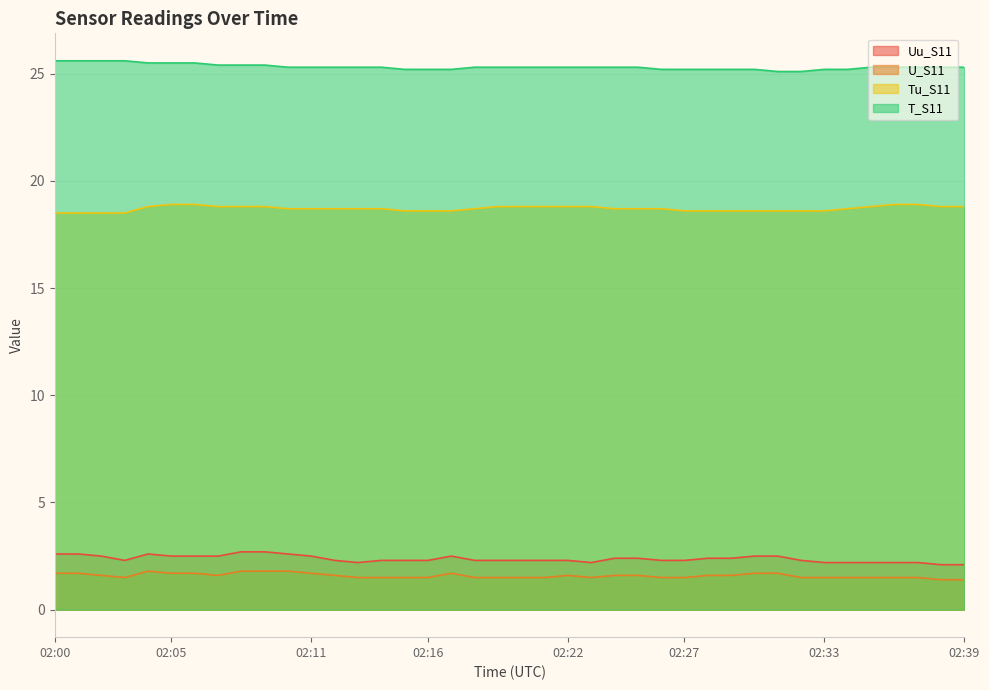

True or false: T_S11 and Tu_S11 cross at least once.

False